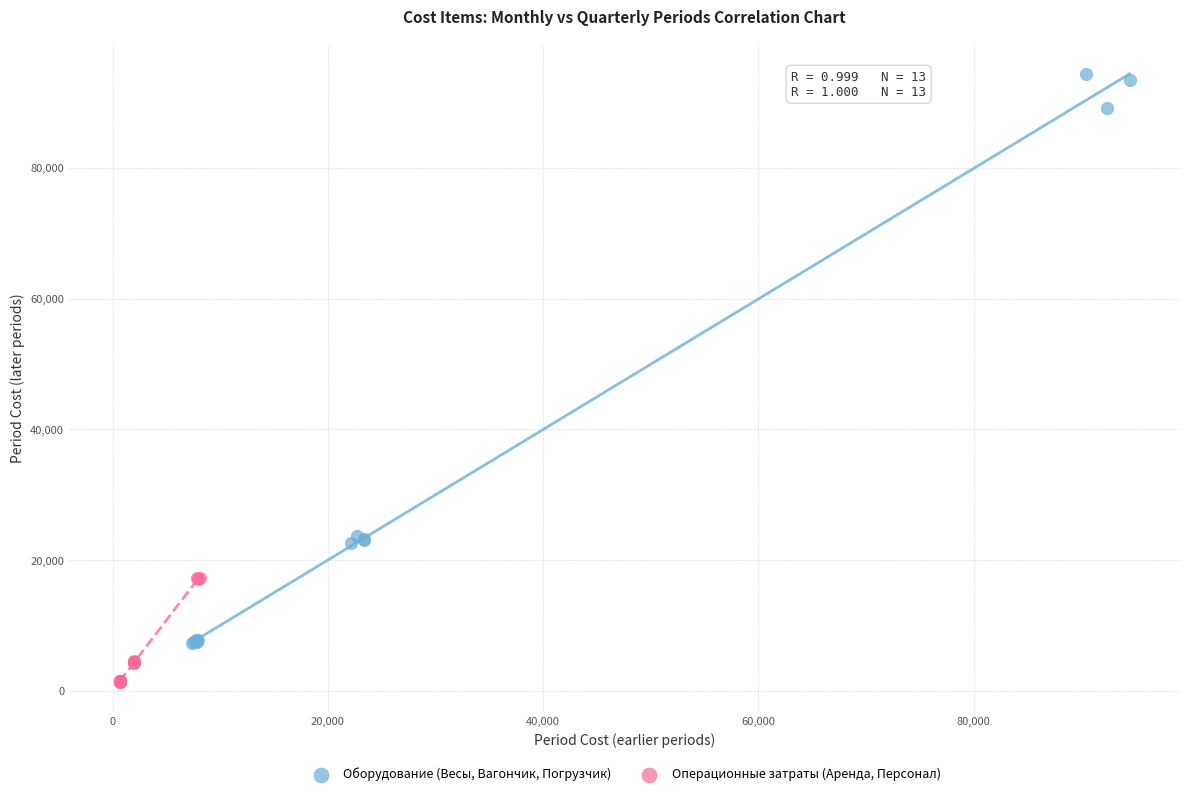

Which series contains the highest Y value?

Оборудование (Весы, Вагончик, Погрузчик)